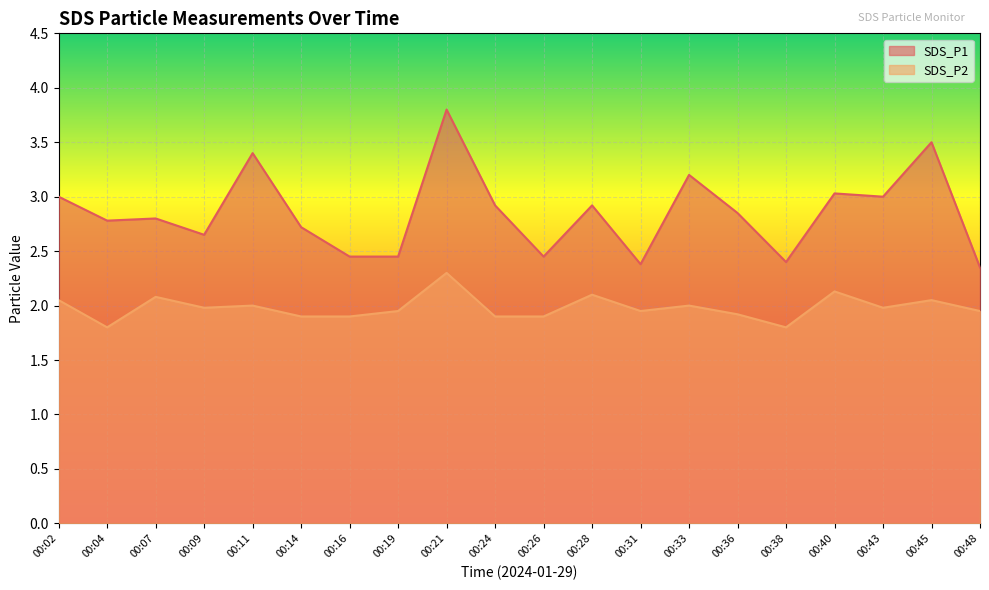

Rank the series by their average value, from highest to lowest.

SDS_P1, SDS_P2